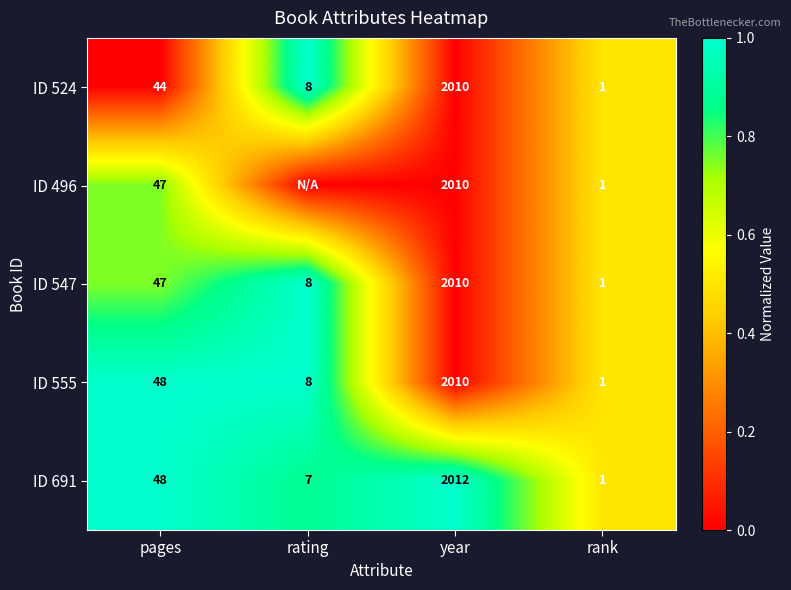

What is the difference between the second highest and second lowest values in the ID 691 series?

41